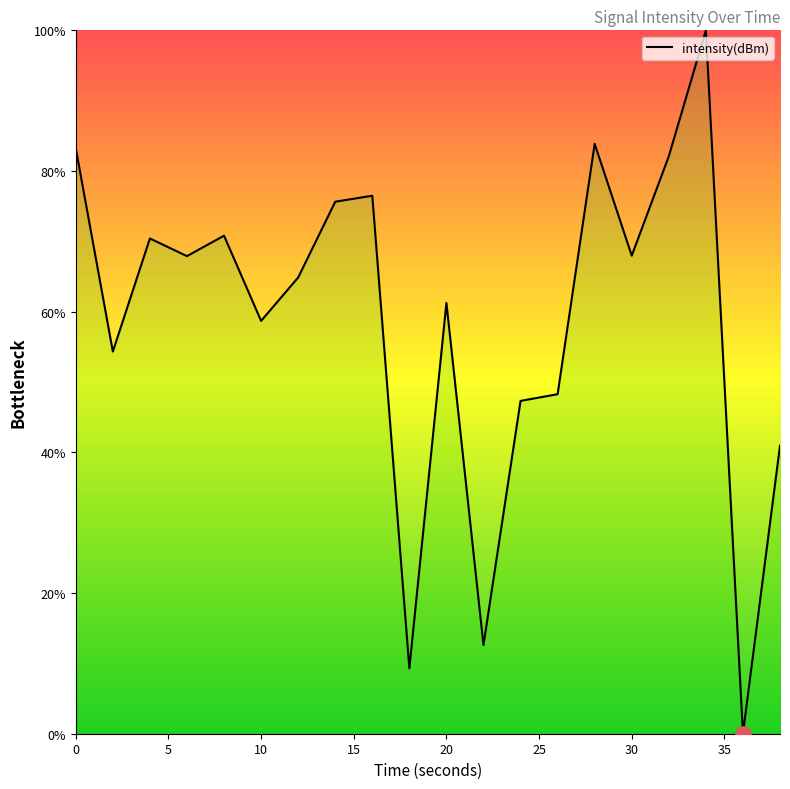

What is the maximum value shown in the chart?

100.0